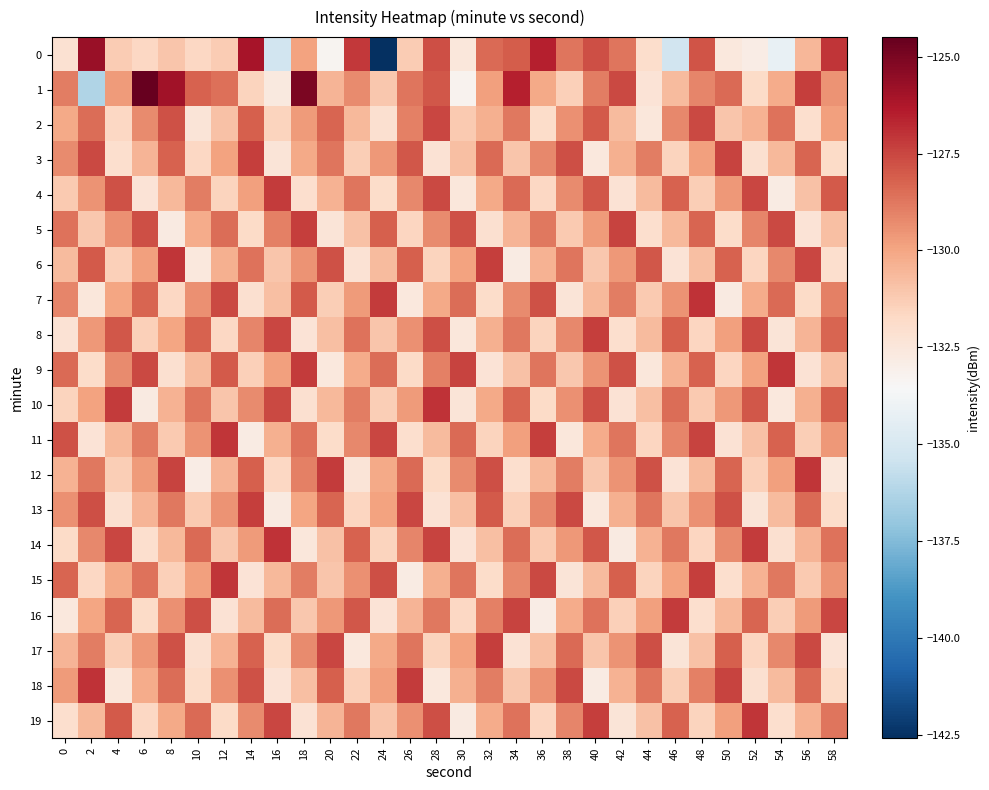

What is the difference between the highest and lowest values at 54?

7.1